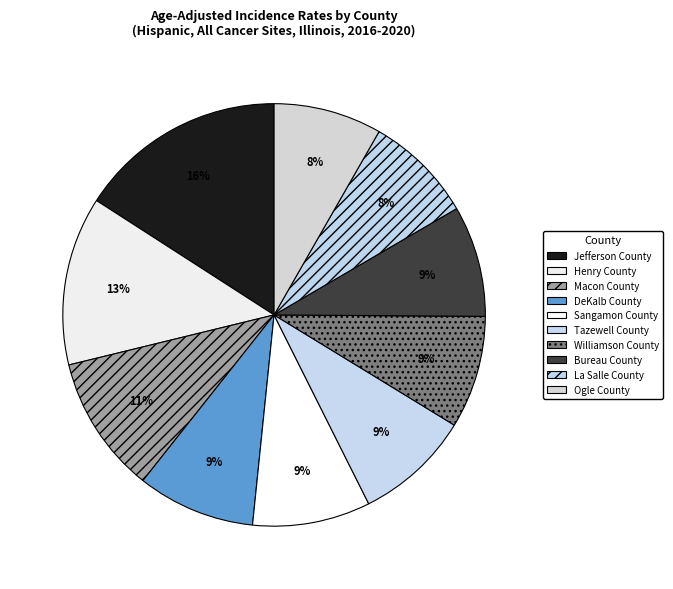

Count the number of slices in the pie.

10